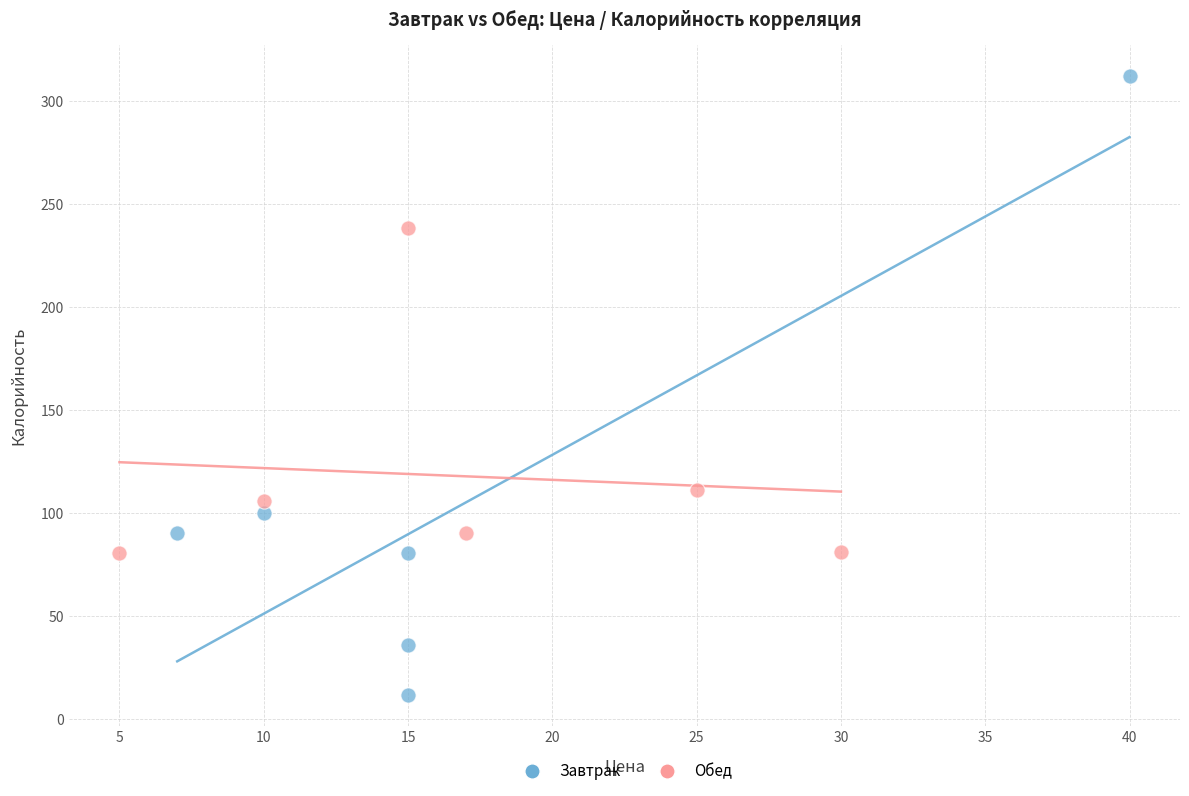

Which series contains the highest Y value?

Завтрак